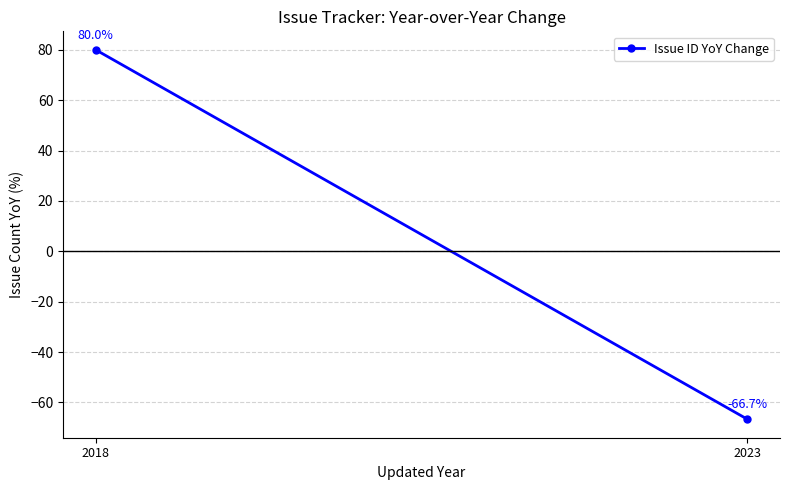

Rank the categories by value from lowest to highest.

2023, 2018